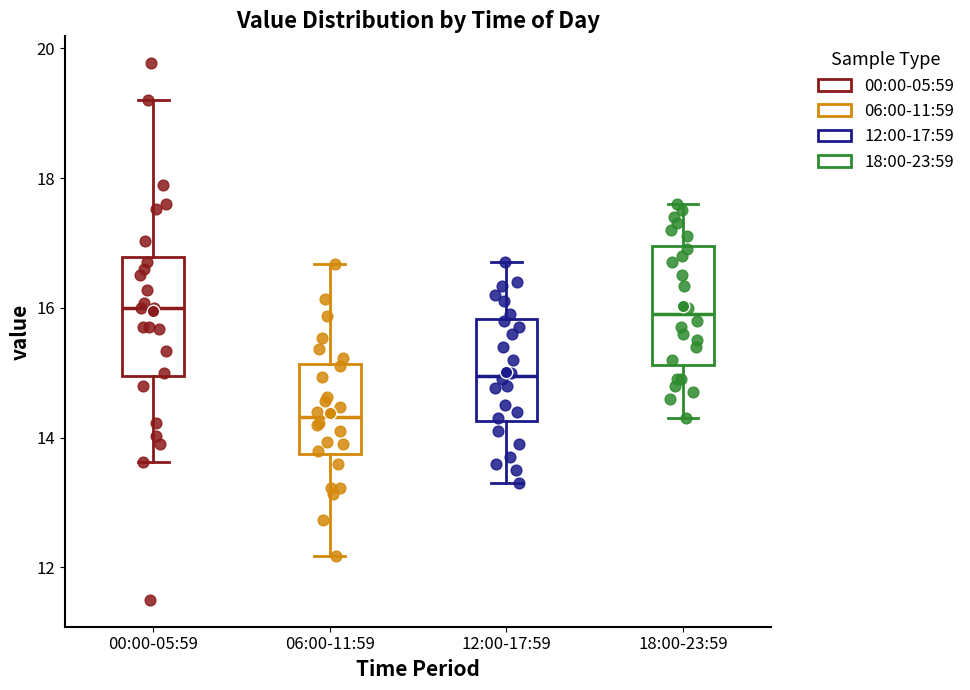

Reading left to right, transcribe this box plot: for each box, give where its median line is, the range the box spans, and where its two whiskers end, as read against the y-axis. The values are not printed on the chart, so give them approximately, as read against the axis.

00:00-05:59: median 16.0, box 15.0 to 16.8, whiskers 13.6 to 19.2
06:00-11:59: median 14.4, box 13.8 to 15.2, whiskers 12.2 to 16.6
12:00-17:59: median 15.0, box 14.2 to 15.8, whiskers 13.4 to 16.8
18:00-23:59: median 16.0, box 15.2 to 17.0, whiskers 14.4 to 17.6